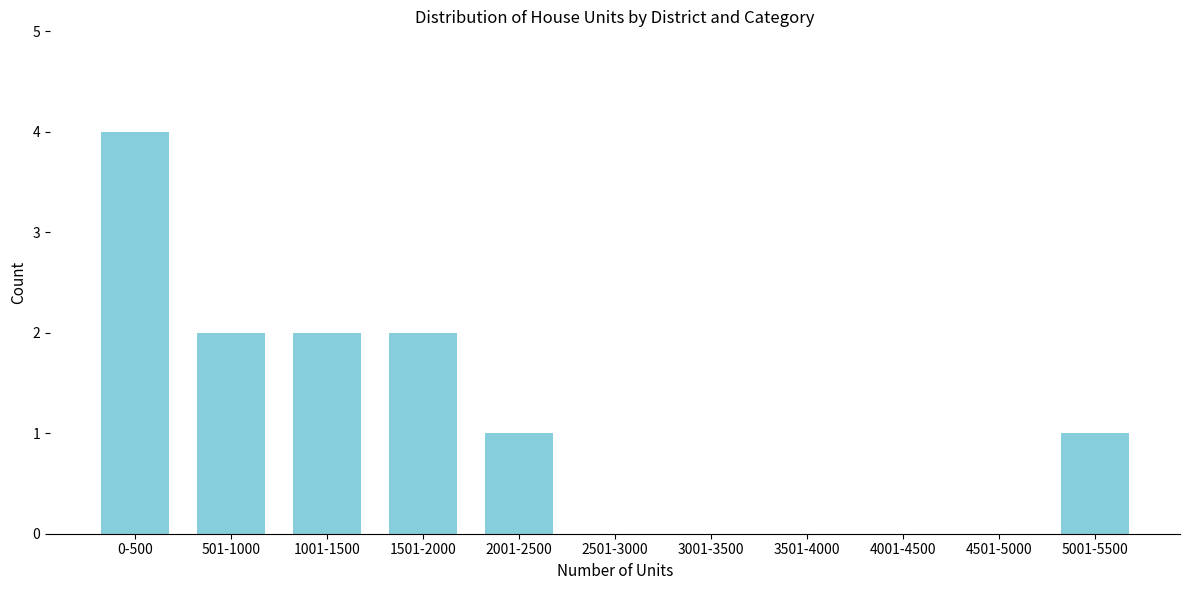

The value at 4001-4500 is 2. True or false?

False